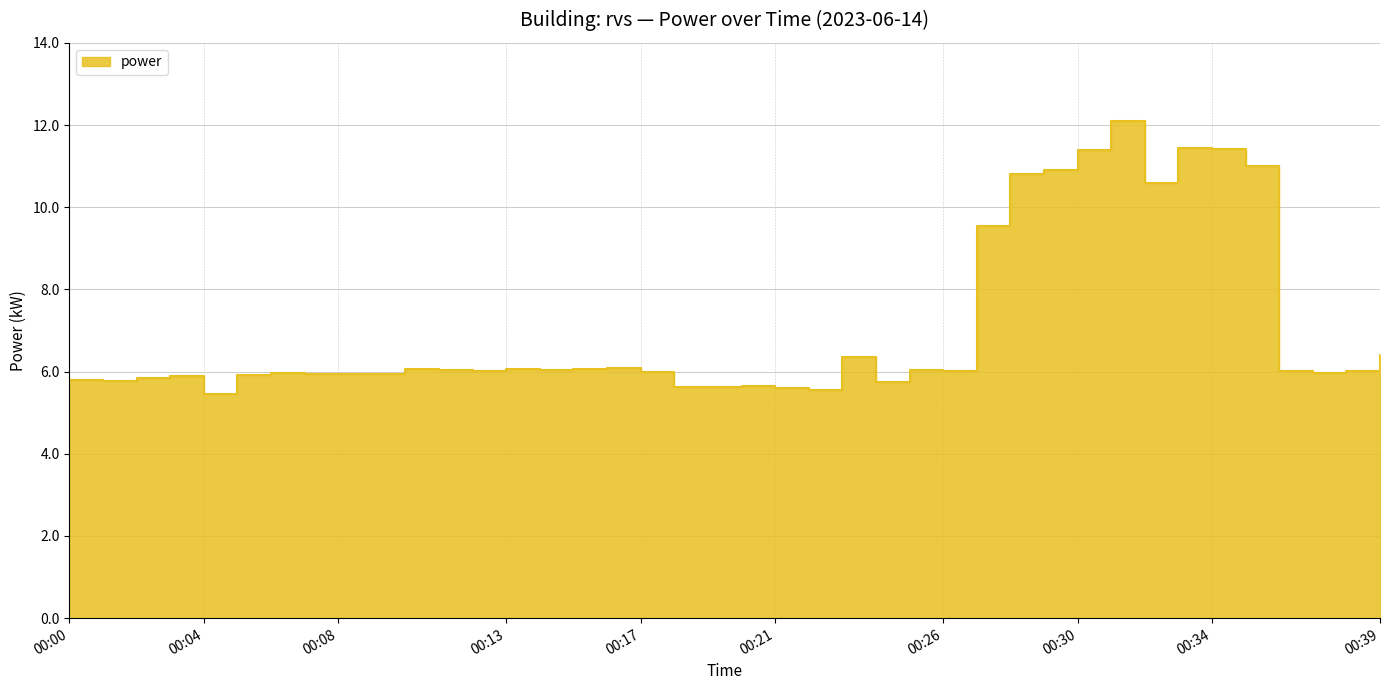

The value at 00:10 is 2.7. True or false?

False